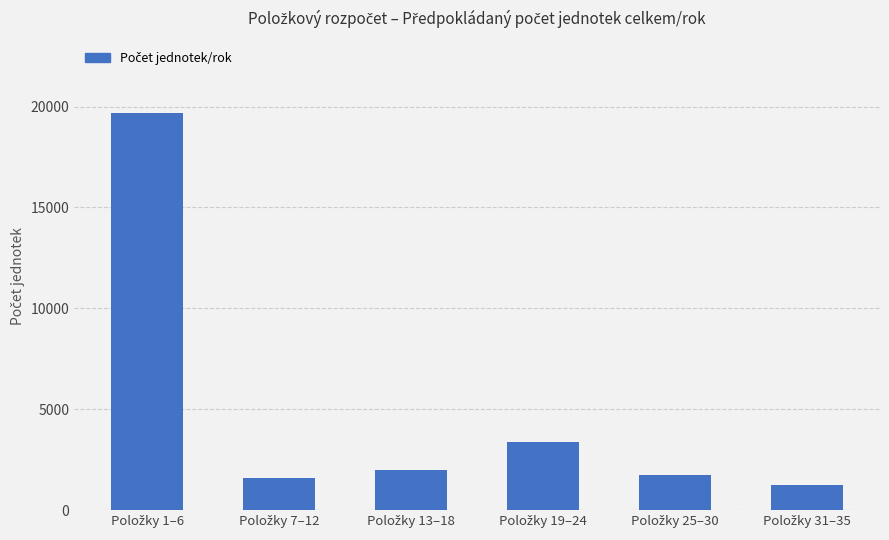

What is the value of the 2nd bar from the left?

1600